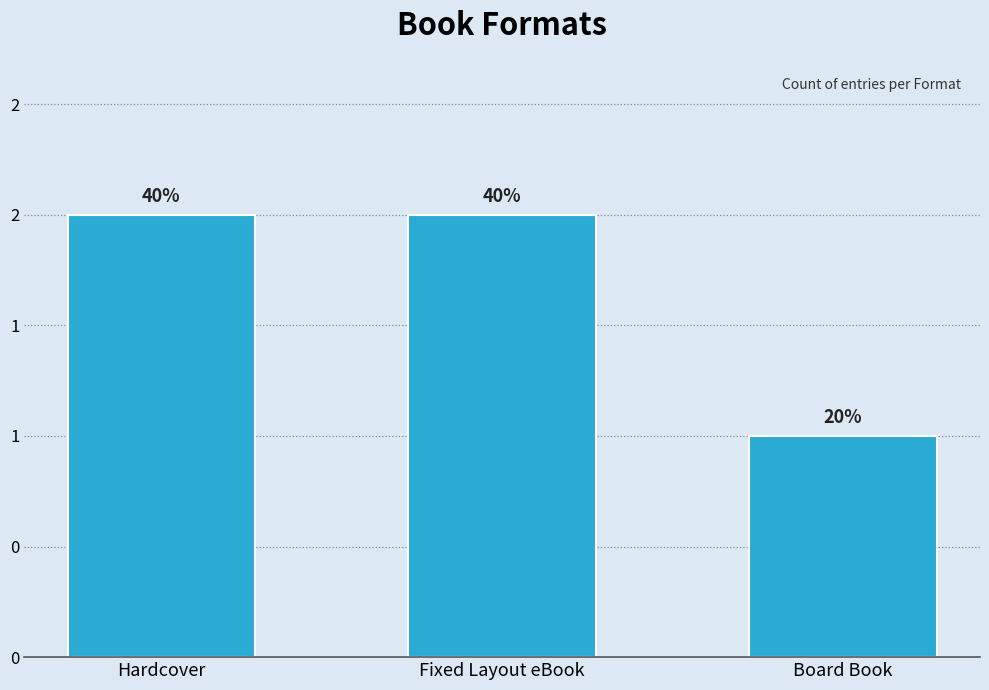

What position from the left is Board Book?

3